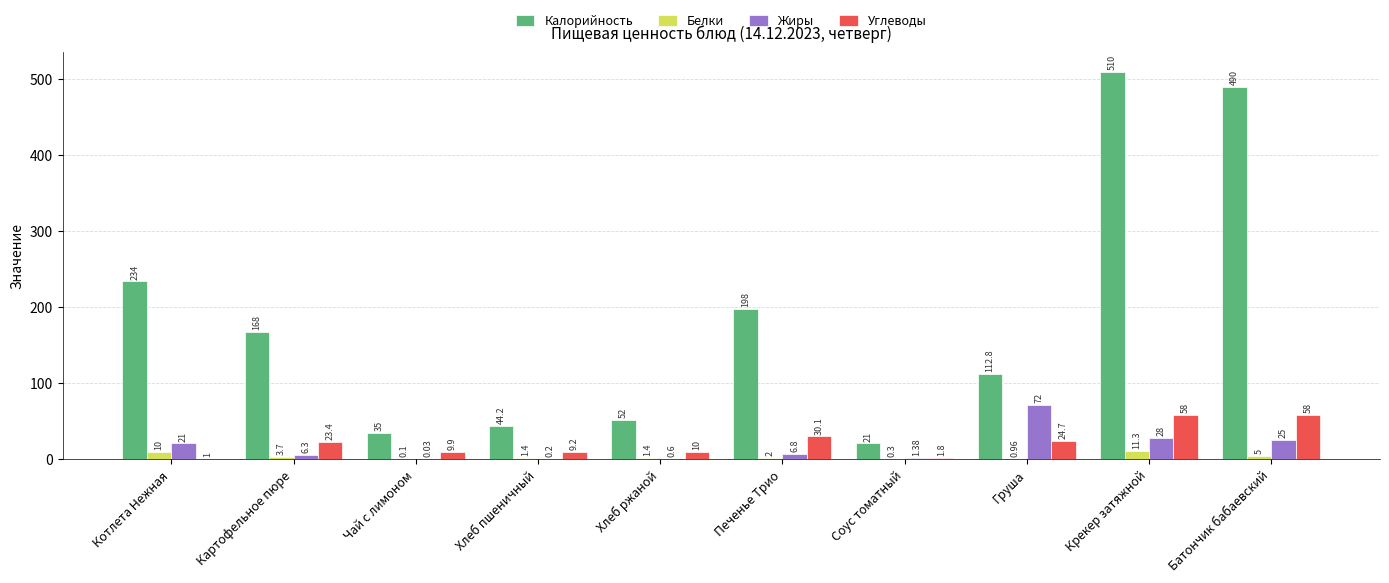

What are all the series names shown in the legend?

Калорийность, Белки, Жиры, Углеводы